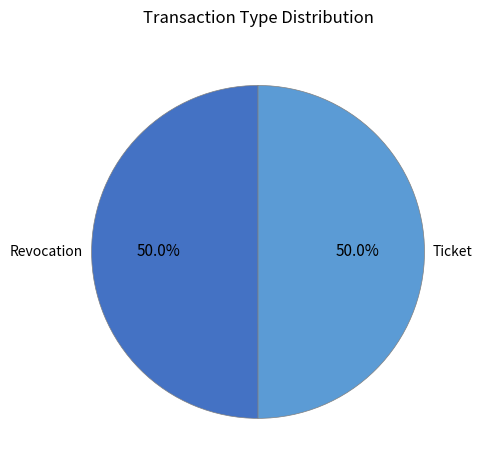

What percentage is NOT represented by Revocation?

50.0%